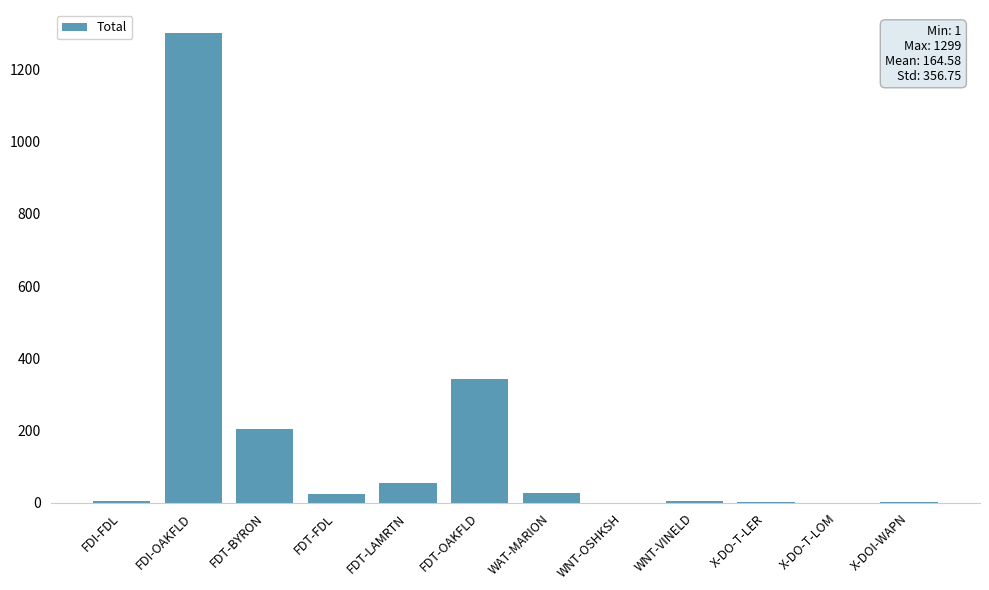

What value does the data have at FDI-OAKFLD, to the nearest 10?

1300